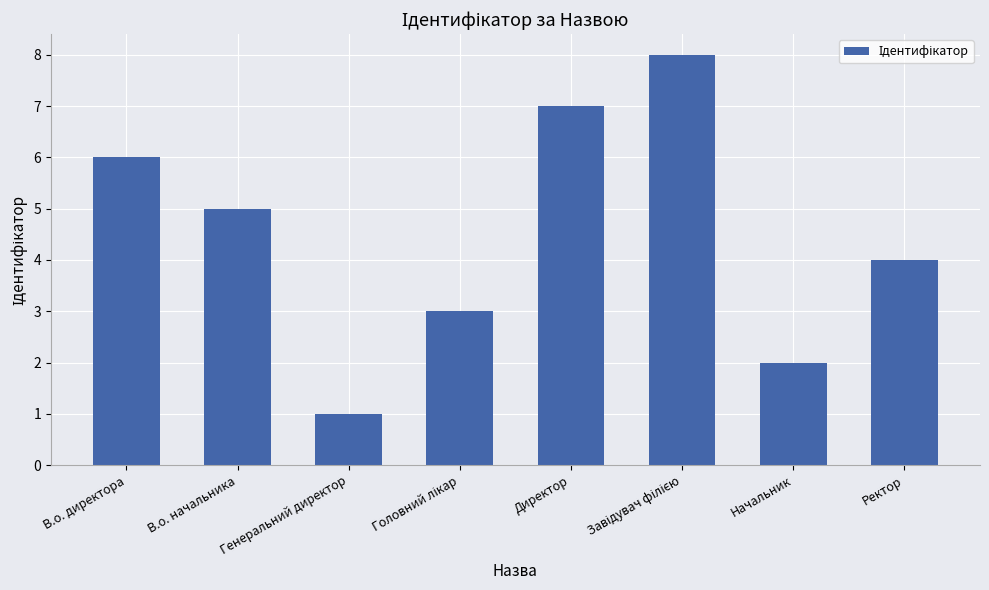

The chart shows a value of 2 at Генеральний директор. True or false?

False